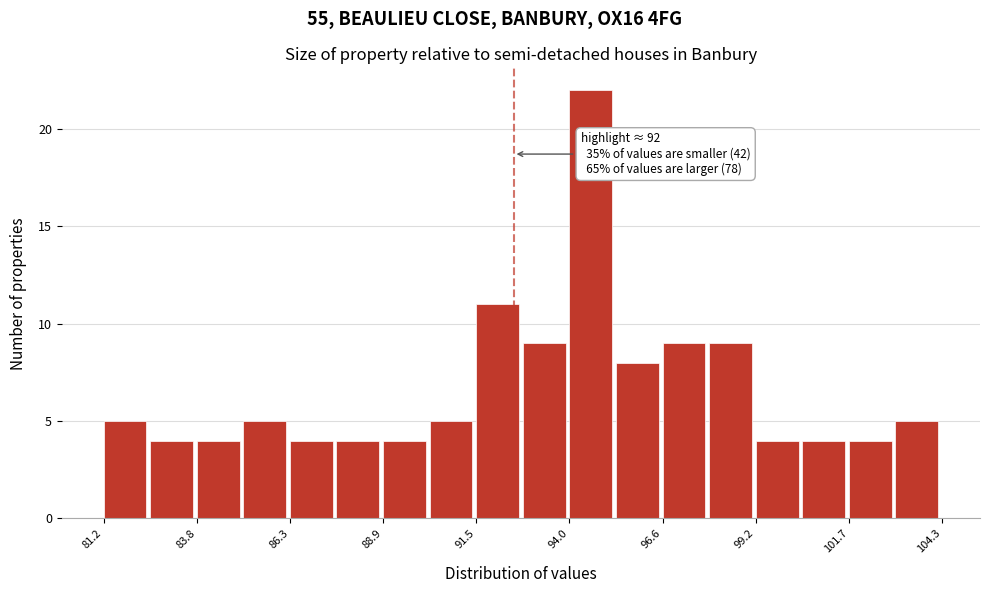

Around what value on the x-axis is the tallest bar? Give the approximate position of its centre, as read against the axis.

94.5